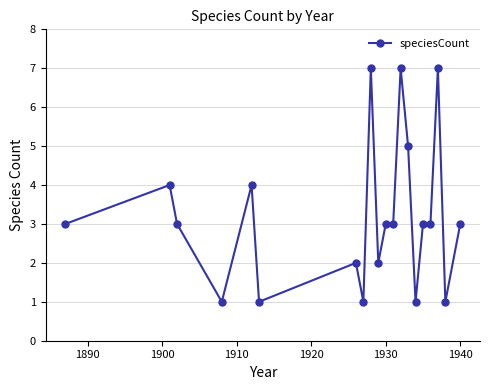

What is the greatest value displayed?

7